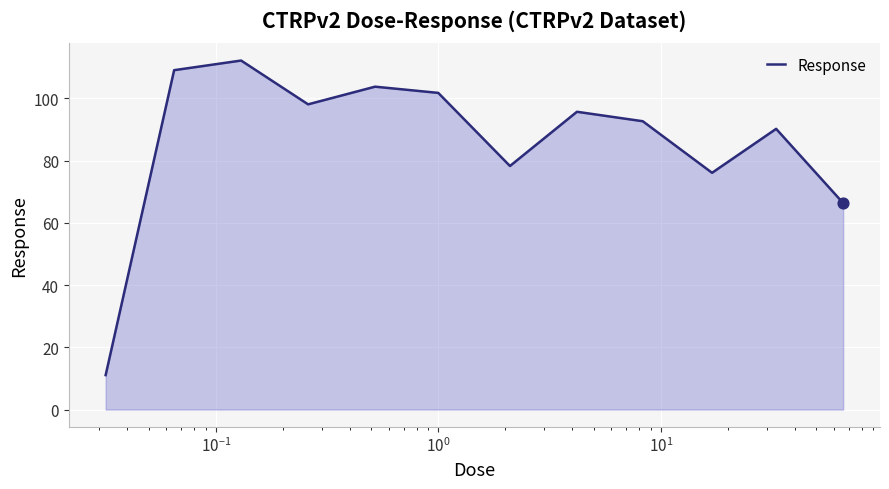

What is the minimum value shown in the chart?

11.1